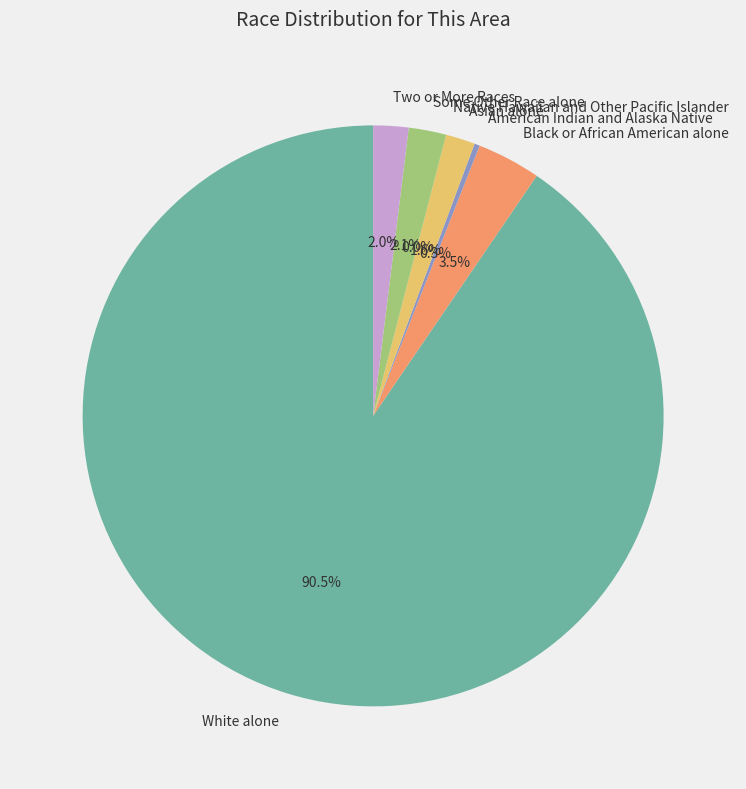

Which category has the biggest portion of the pie?

White alone